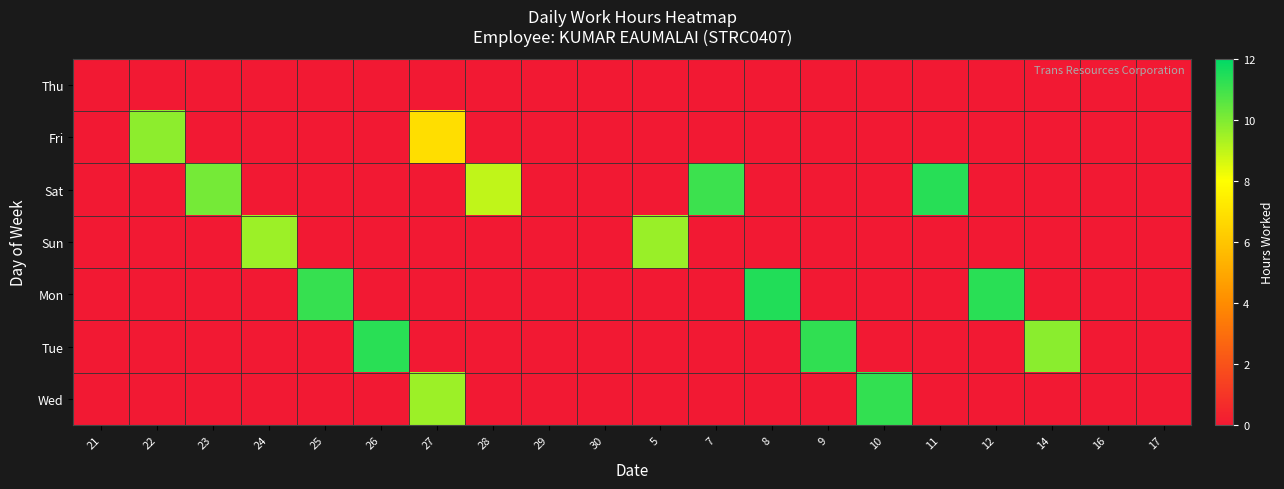

Reading left to right, what are all the values shown in this chart?

Thu: 21=0.0	22=0.0	23=0.0	24=0.0	25=0.0	26=0.0	27=0.0	28=0.0	29=0.0	30=0.0	5=0.0	7=0.0	8=0.0	9=0.0	10=0.0	11=0.0	12=0.0	14=0.0	16=0.0	17=0.0
Fri: 21=0.0	22=9.8	23=0.0	24=0.0	25=0.0	26=0.0	27=6.9	28=0.0	29=0.0	30=0.0	5=0.0	7=0.0	8=0.0	9=0.0	10=0.0	11=0.0	12=0.0	14=0.0	16=0.0	17=0.0
Sat: 21=0.0	22=0.0	23=10.1	24=0.0	25=0.0	26=0.0	27=0.0	28=9.0	29=0.0	30=0.0	5=0.0	7=11.1	8=0.0	9=0.0	10=0.0	11=11.4	12=0.0	14=0.0	16=0.0	17=0.0
Sun: 21=0.0	22=0.0	23=0.0	24=9.5	25=0.0	26=0.0	27=0.0	28=0.0	29=0.0	30=0.0	5=9.6	7=0.0	8=0.0	9=0.0	10=0.0	11=0.0	12=0.0	14=0.0	16=0.0	17=0.0
Mon: 21=0.0	22=0.0	23=0.0	24=0.0	25=11.1	26=0.0	27=0.0	28=0.0	29=0.0	30=0.0	5=0.0	7=0.0	8=11.5	9=0.0	10=0.0	11=0.0	12=11.3	14=0.0	16=0.0	17=0.0
Tue: 21=0.0	22=0.0	23=0.0	24=0.0	25=0.0	26=11.3	27=0.0	28=0.0	29=0.0	30=0.0	5=0.0	7=0.0	8=0.0	9=11.2	10=0.0	11=0.0	12=0.0	14=9.8	16=0.0	17=0.0
Wed: 21=0.0	22=0.0	23=0.0	24=0.0	25=0.0	26=0.0	27=9.6	28=0.0	29=0.0	30=0.0	5=0.0	7=0.0	8=0.0	9=0.0	10=11.2	11=0.0	12=0.0	14=0.0	16=0.0	17=0.0